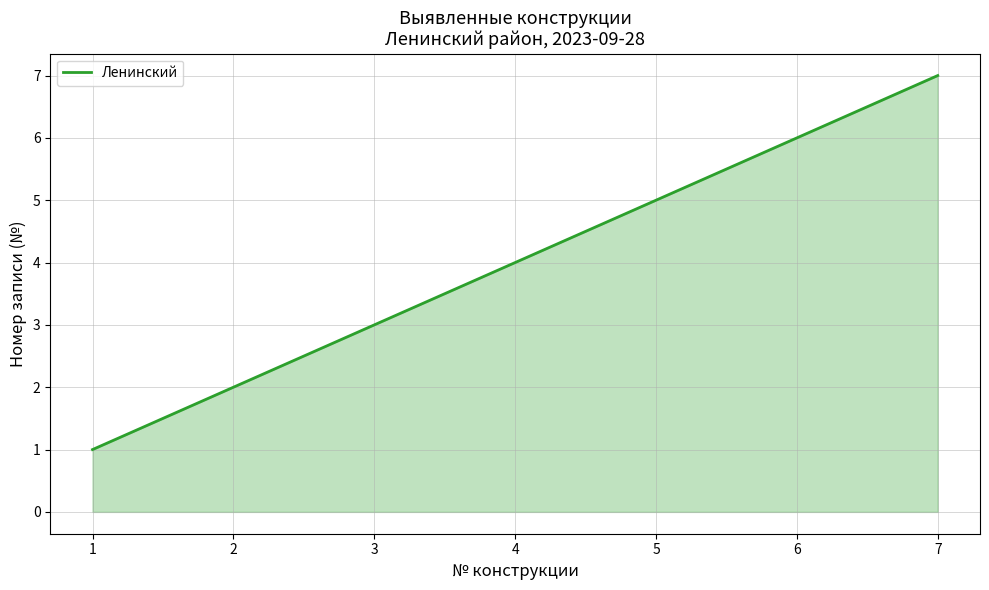

Rank the categories by value from lowest to highest.

1, 2, 3, 4, 5, 6, 7